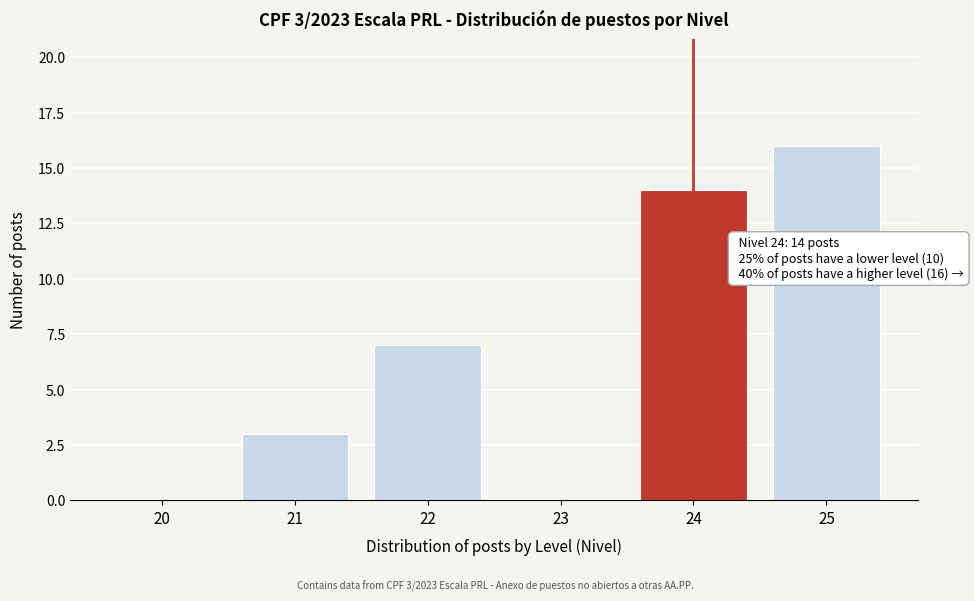

Reading left to right, list all the values displayed in this chart.

20=0	21=3	22=7	23=0	24=14	25=16